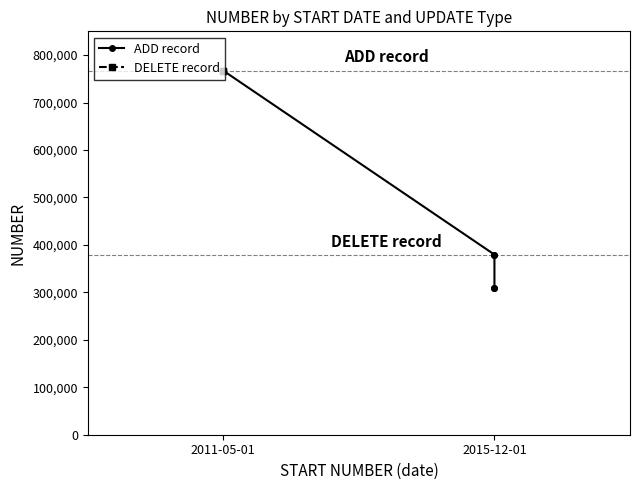

What is the average value?

485370